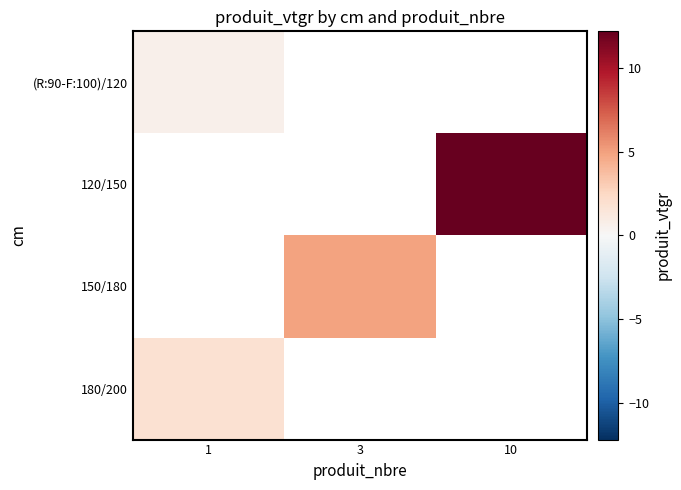

True or false: 150/180 has a value of 4.9 at 3.

True